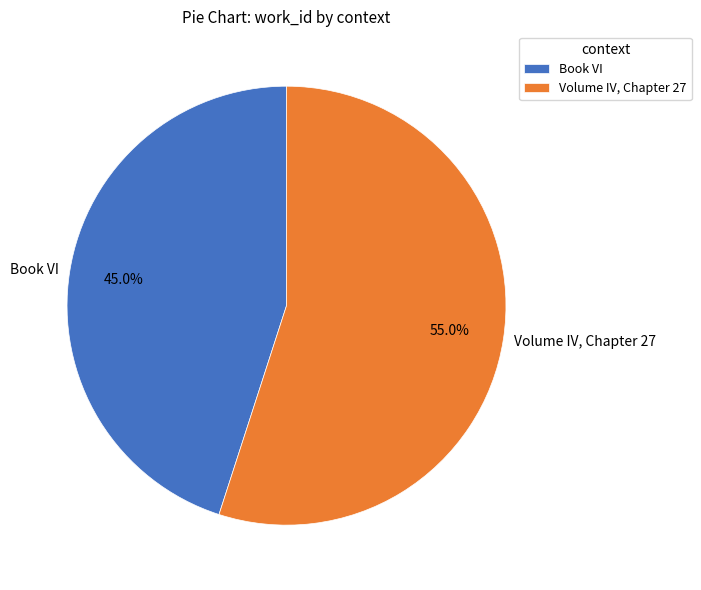

To the nearest percent, what percentage of the pie is Book VI?

45%